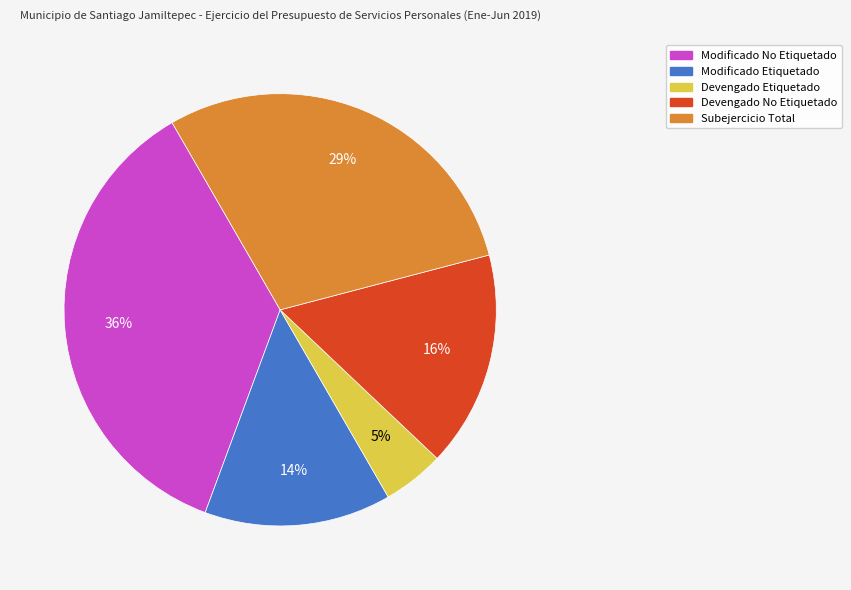

How many segments does this pie chart have?

5